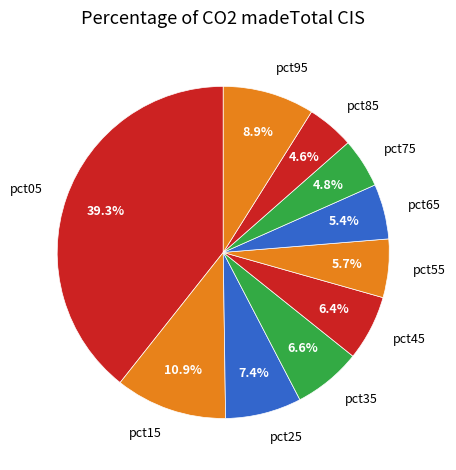

The pct95 slice represents 21% of the pie. True or false?

False